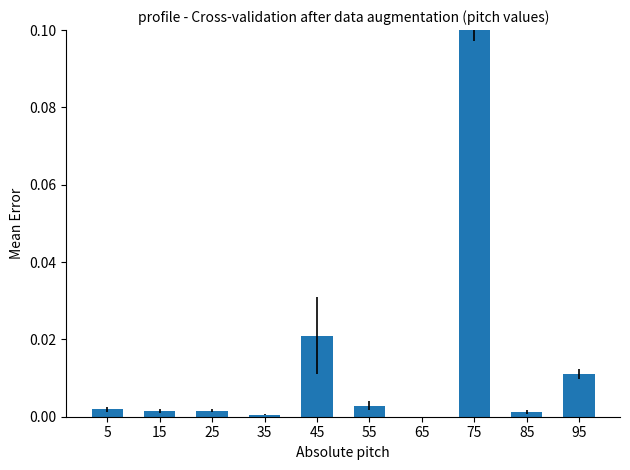

At which category does the chart reach its peak across all series?

75